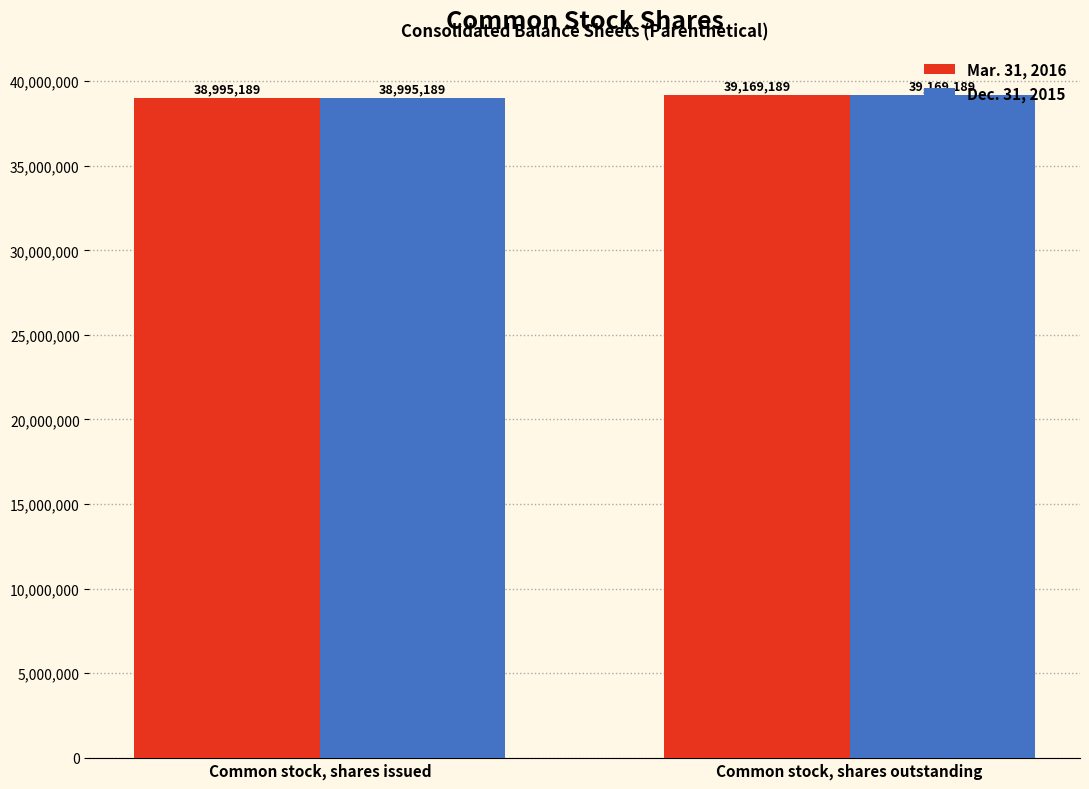

What is the total value across all series at Common stock, shares outstanding?

78338378